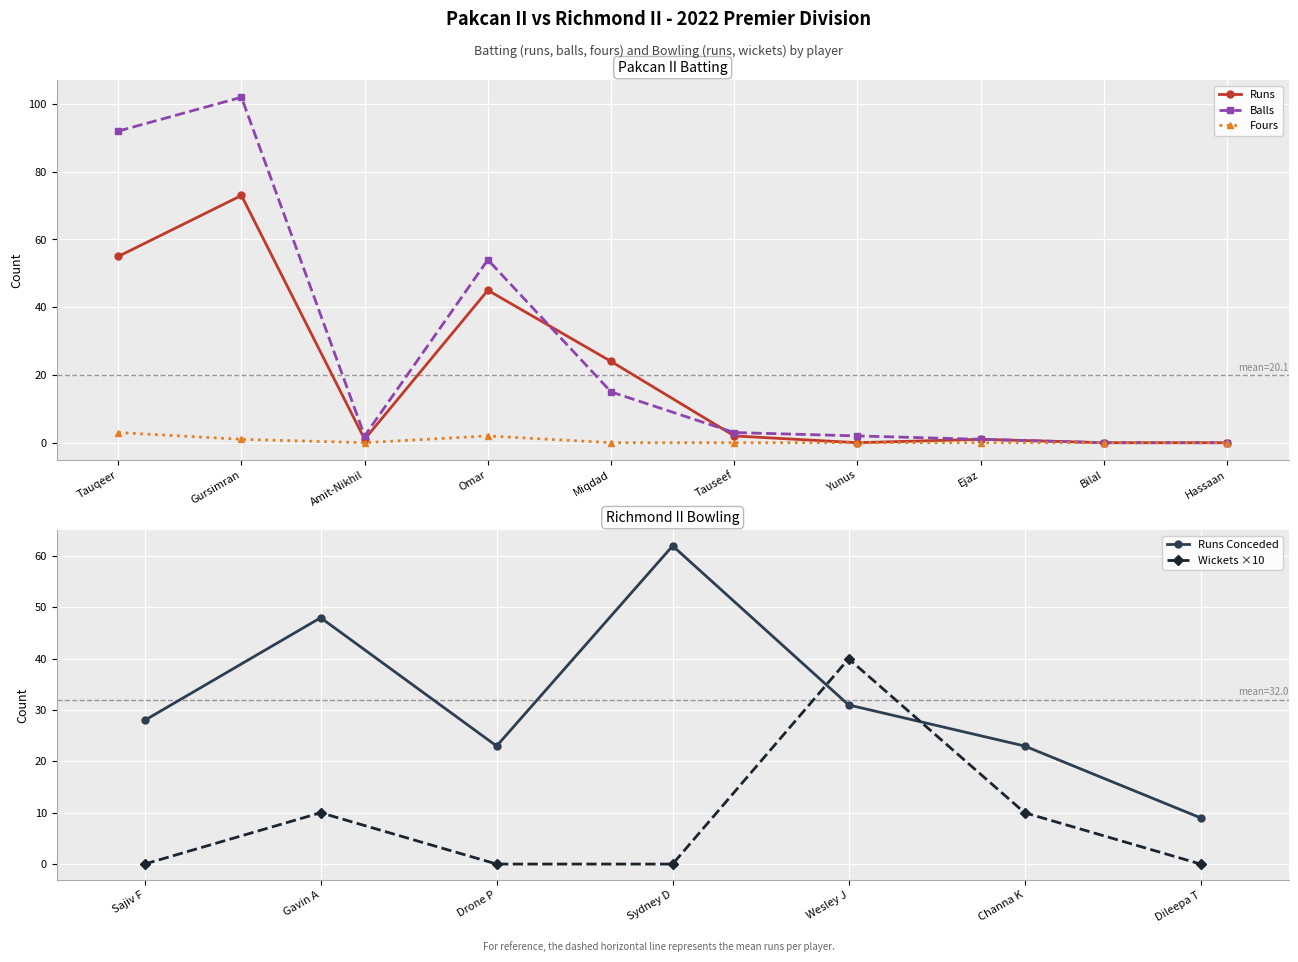

True or false: Runs has more than 1 points higher than both neighbors.

True